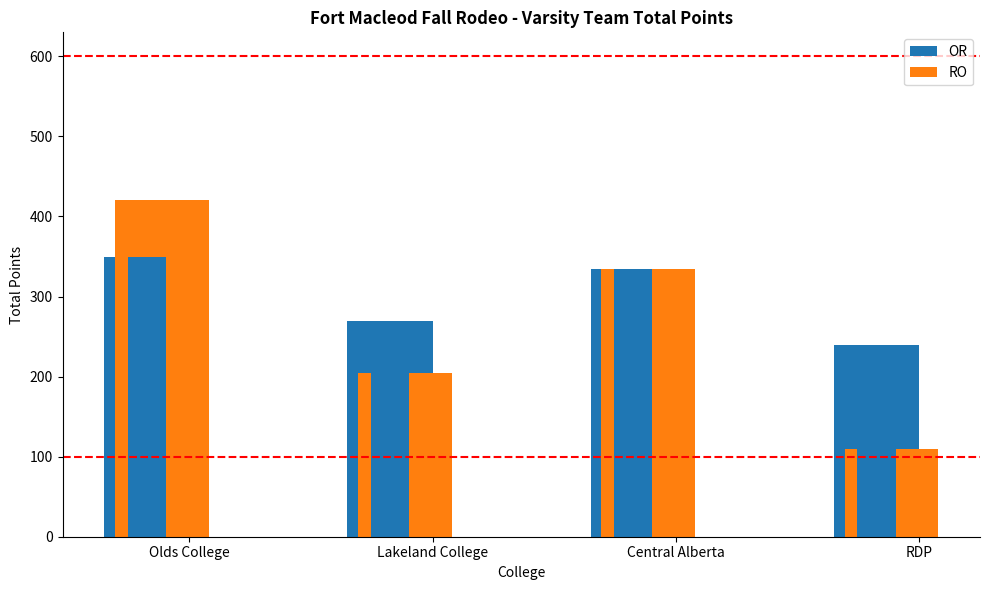

What are all the series names shown in the legend?

OR, RO